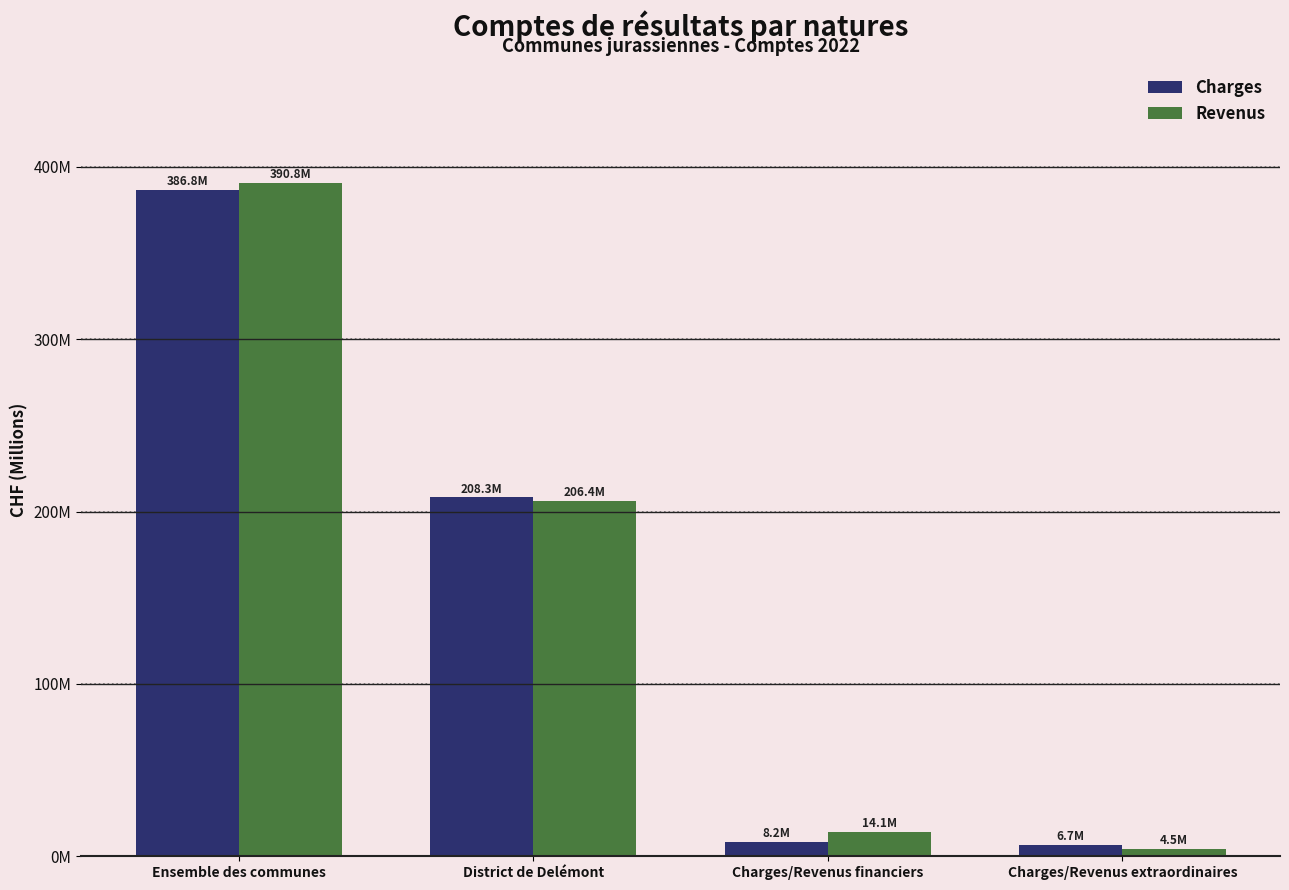

What are all the series names shown in the legend?

Charges, Revenus